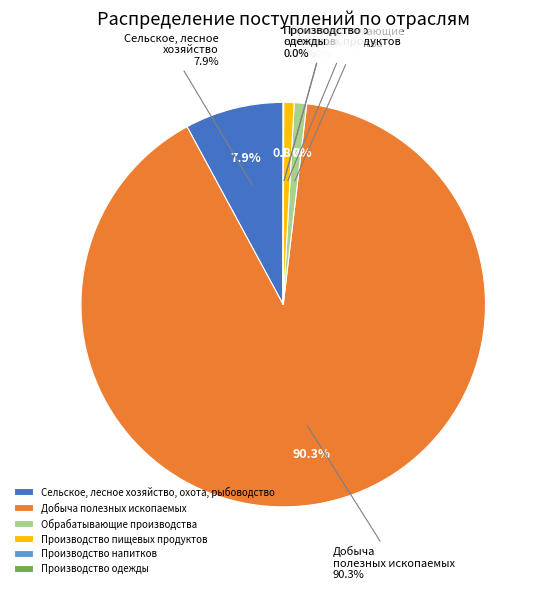

To the nearest percent, what is the average slice percentage?

17%